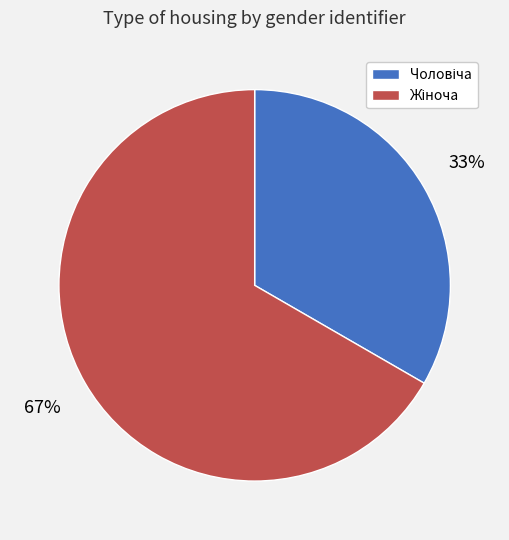

To the nearest percent, what is the average slice percentage?

50%